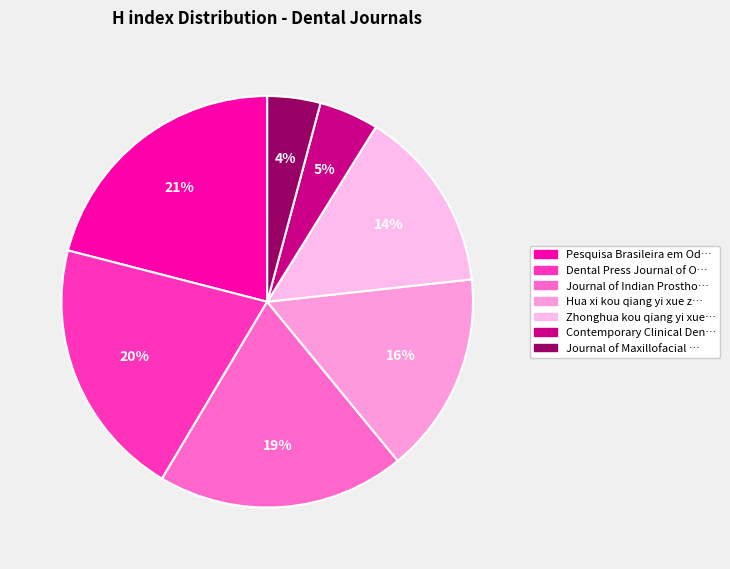

Count the number of slices in the pie.

7